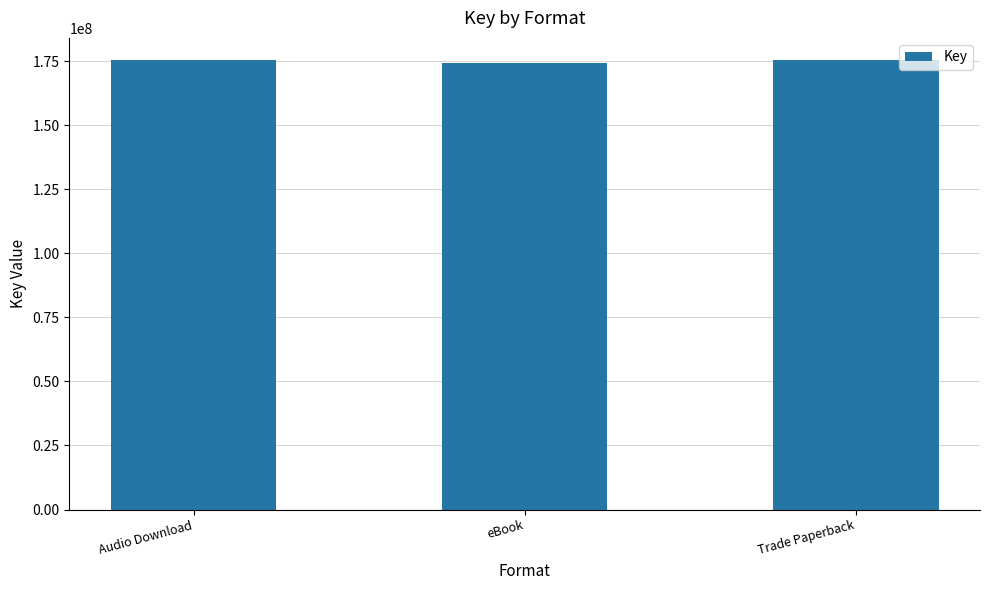

What is the smallest value displayed?

174123318